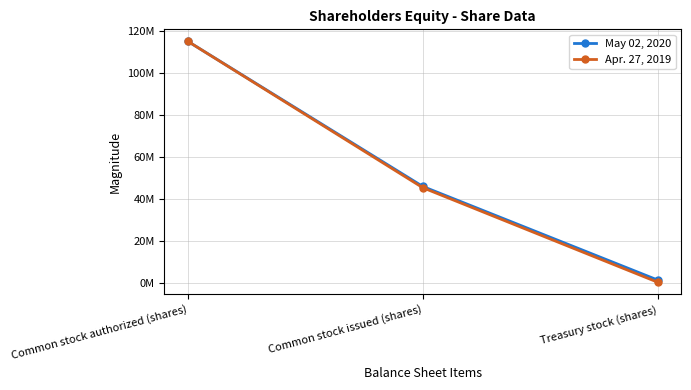

What is the label of the 2nd point from the left?

Common stock issued (shares)